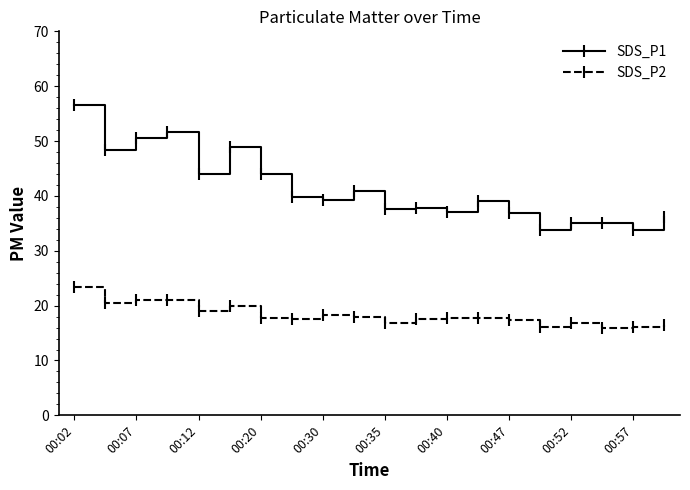

What are all the series names shown in the legend?

SDS_P1, SDS_P2